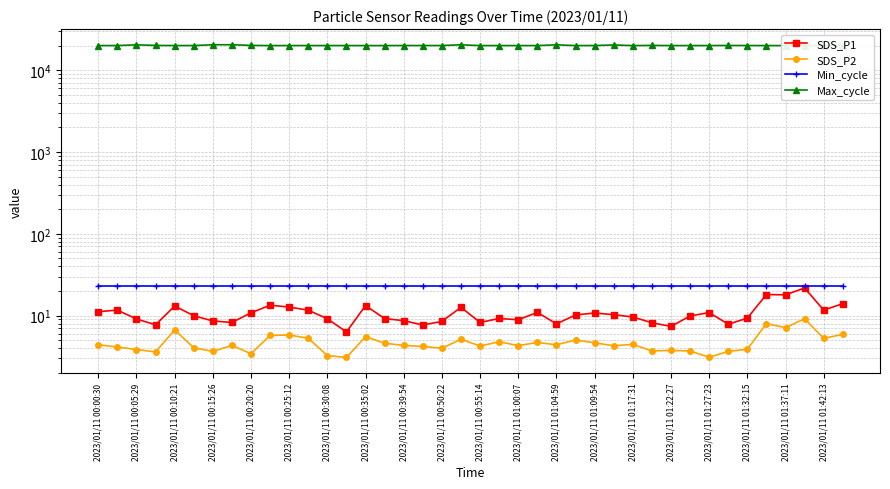

Where is SDS_P2 nearest to the value 6?

39